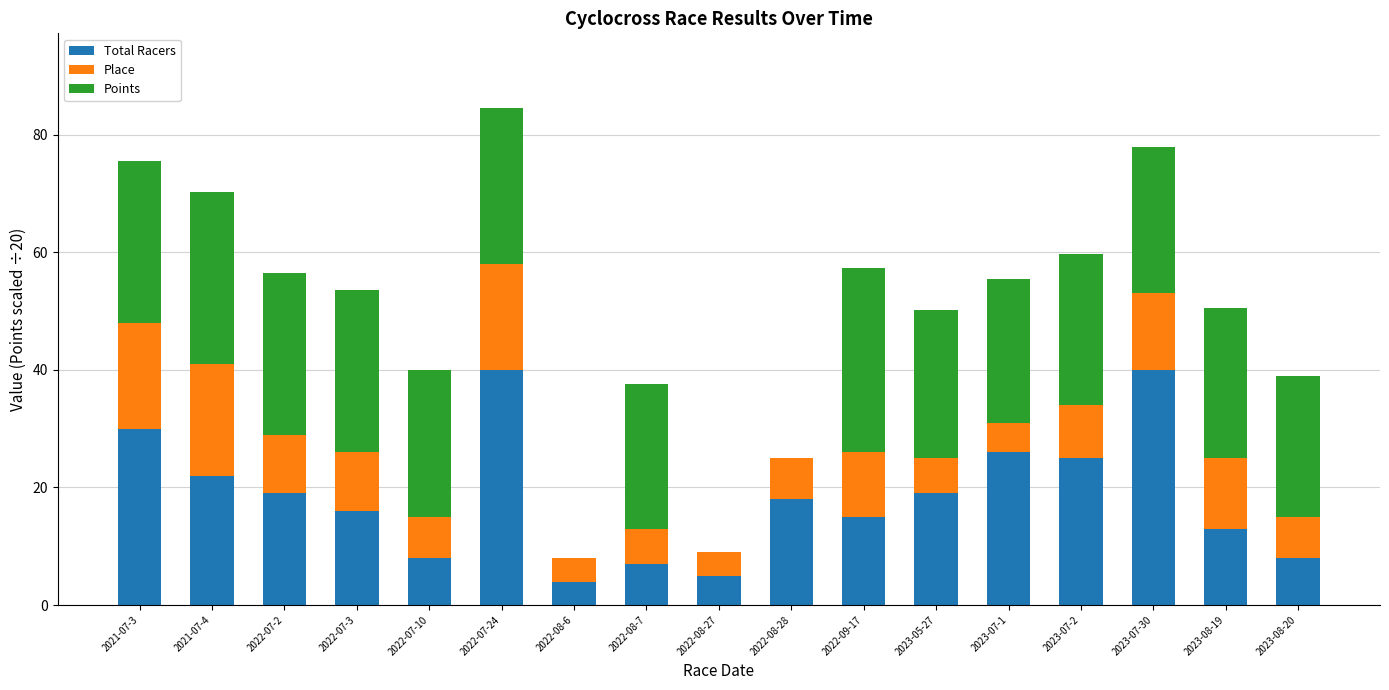

True or false: Total Racers has a value of 23.2 at 2022-07-24.

False